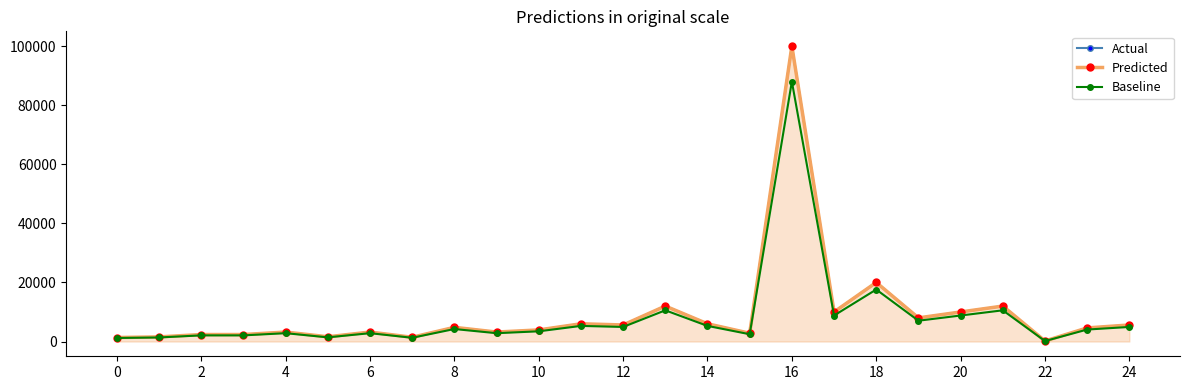

What is the difference between the maximum and second lowest values in the Actual series?

98650.0